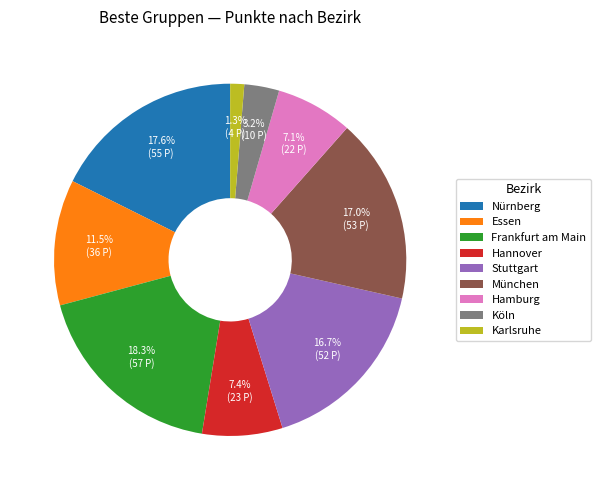

To the nearest percent, what is the combined percentage of Karlsruhe and Nürnberg?

19%